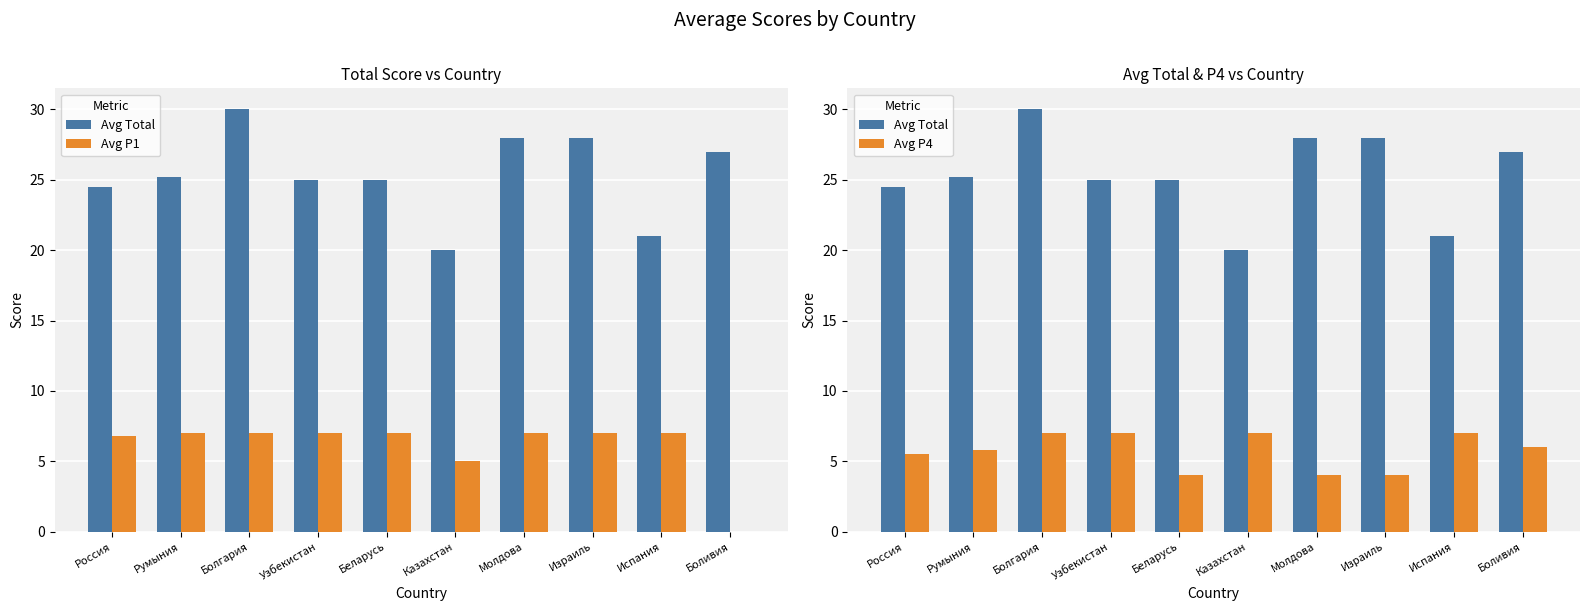

True or false: Avg Total has a value of 25.2 at Румыния.

True